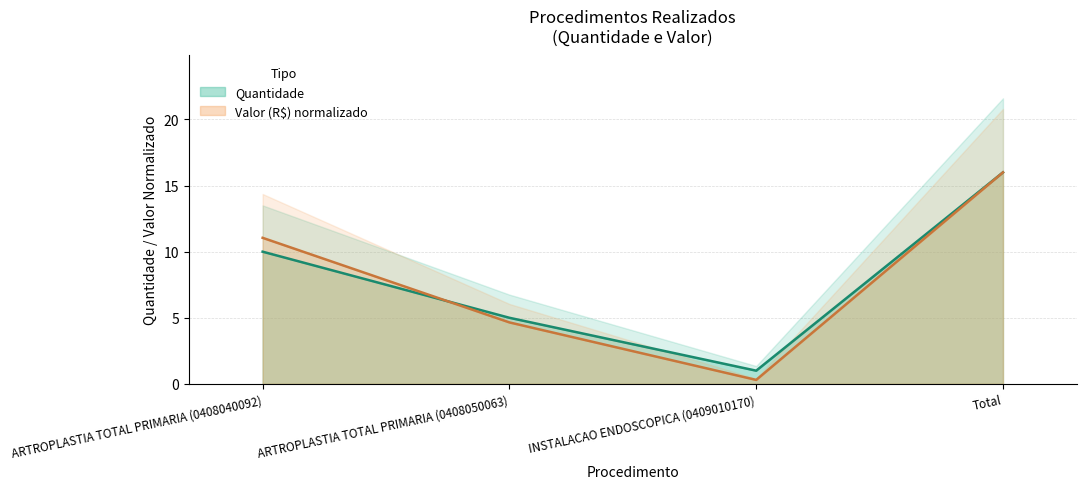

Where do Valor (R$) and Quantidade first cross each other?

ARTROPLASTIA TOTAL PRIMARIA (0408040092) and ARTROPLASTIA TOTAL PRIMARIA (0408050063)